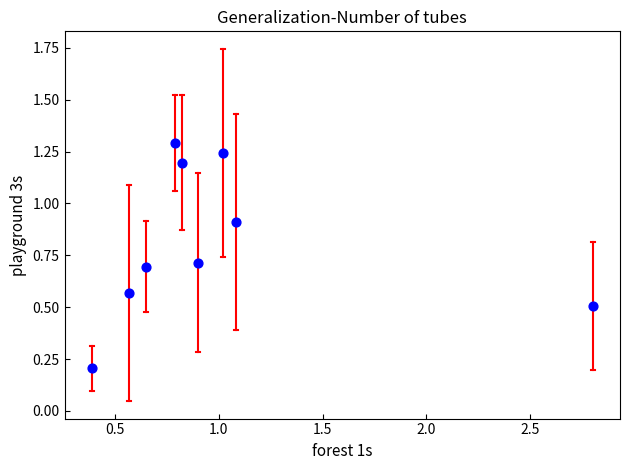

What is the average X value?

1.0